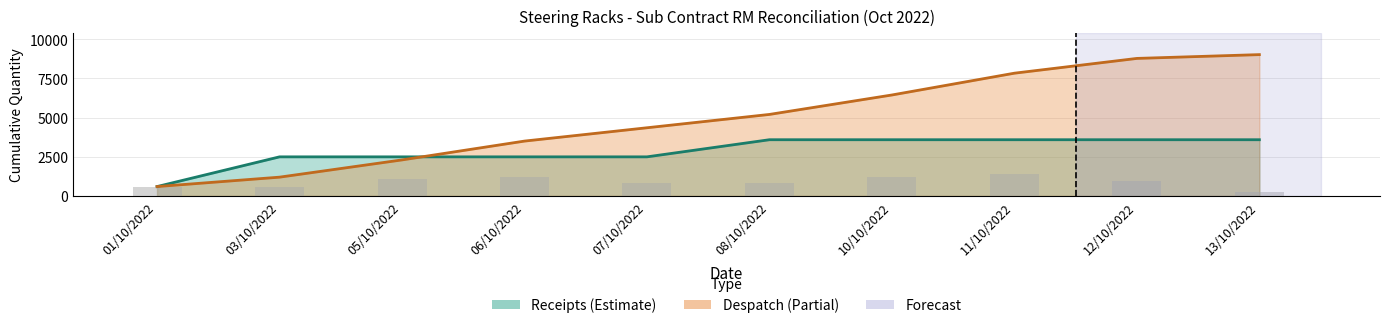

Which has a higher value, 11/10/2022 or 12/10/2022?

11/10/2022